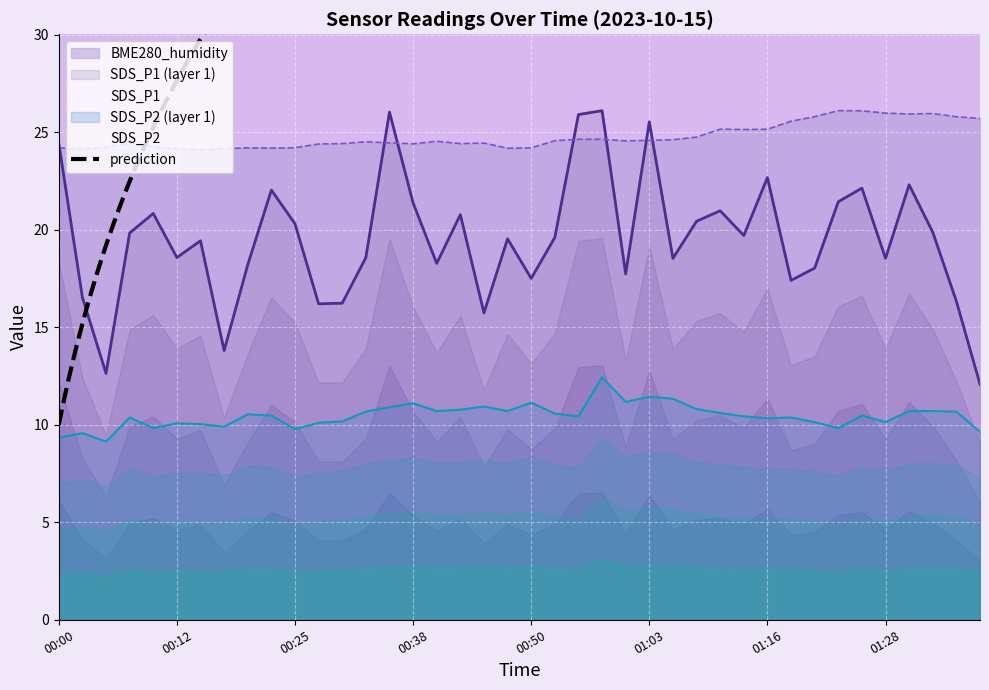

What is the total value across all series at 00:50?

52.8